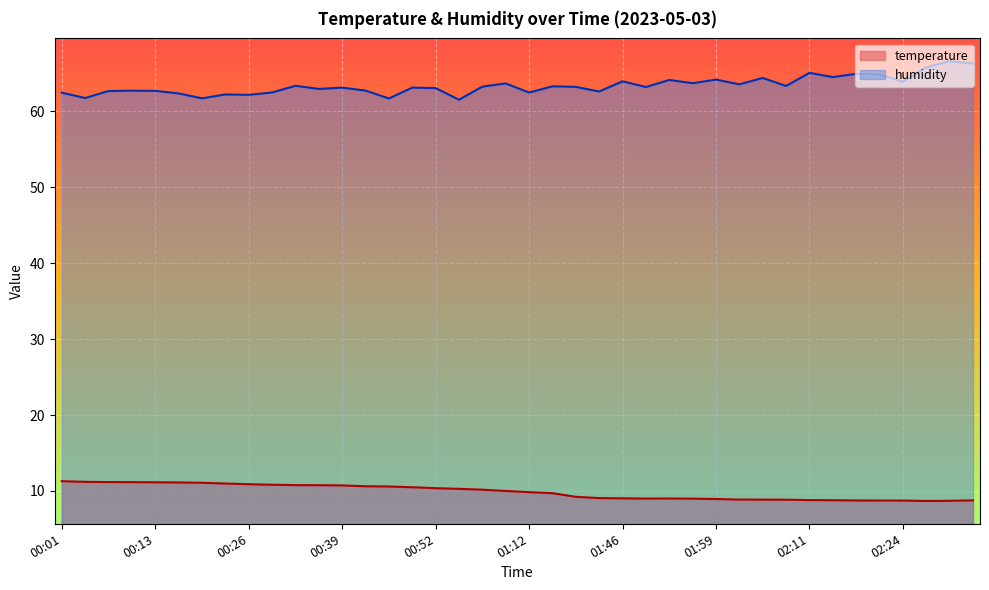

The humidity series shows 61.7 at 00:04. True or false?

True